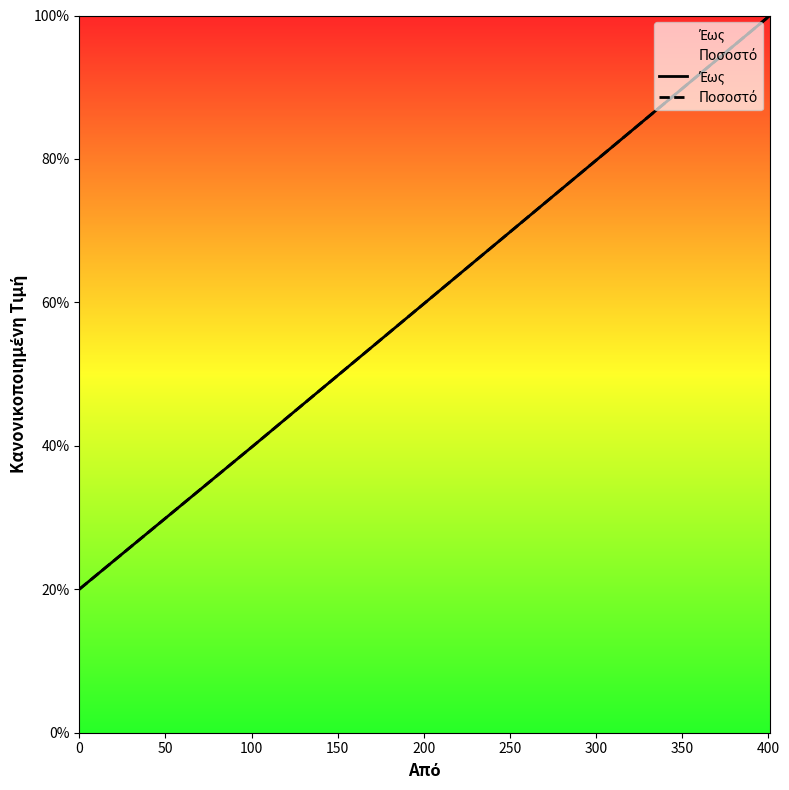

Does the chart have visible grid lines?

No